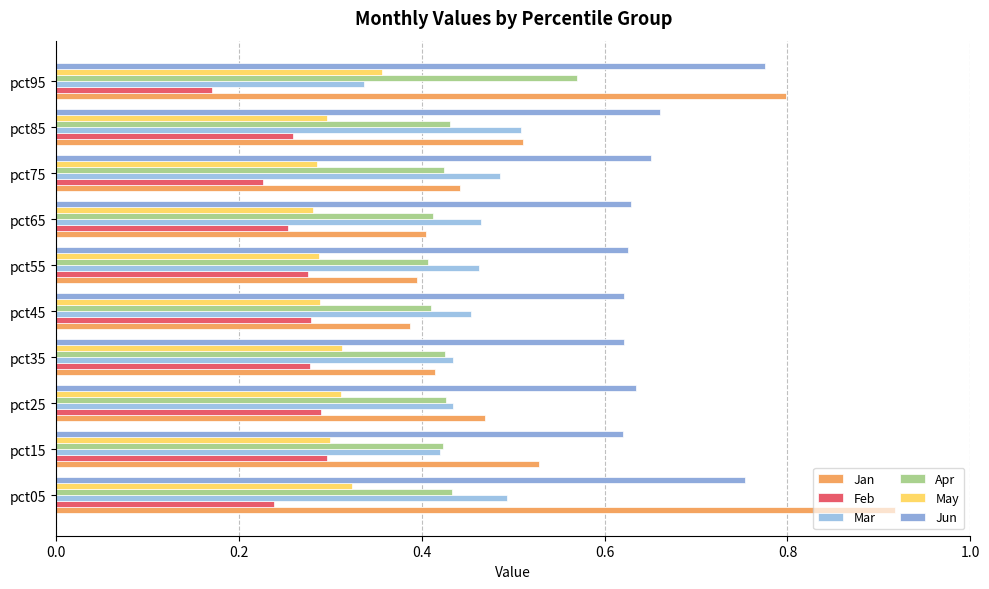

List the series in order of their peak value, highest first.

Jan, Jun, Apr, Mar, May, Feb